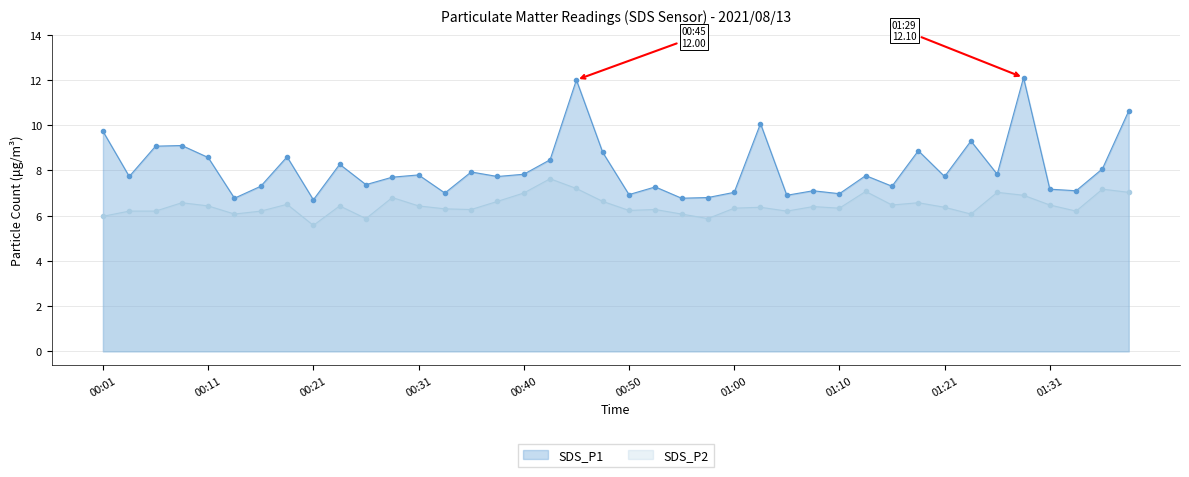

What is the sum of all SDS_P1 values?

324.2